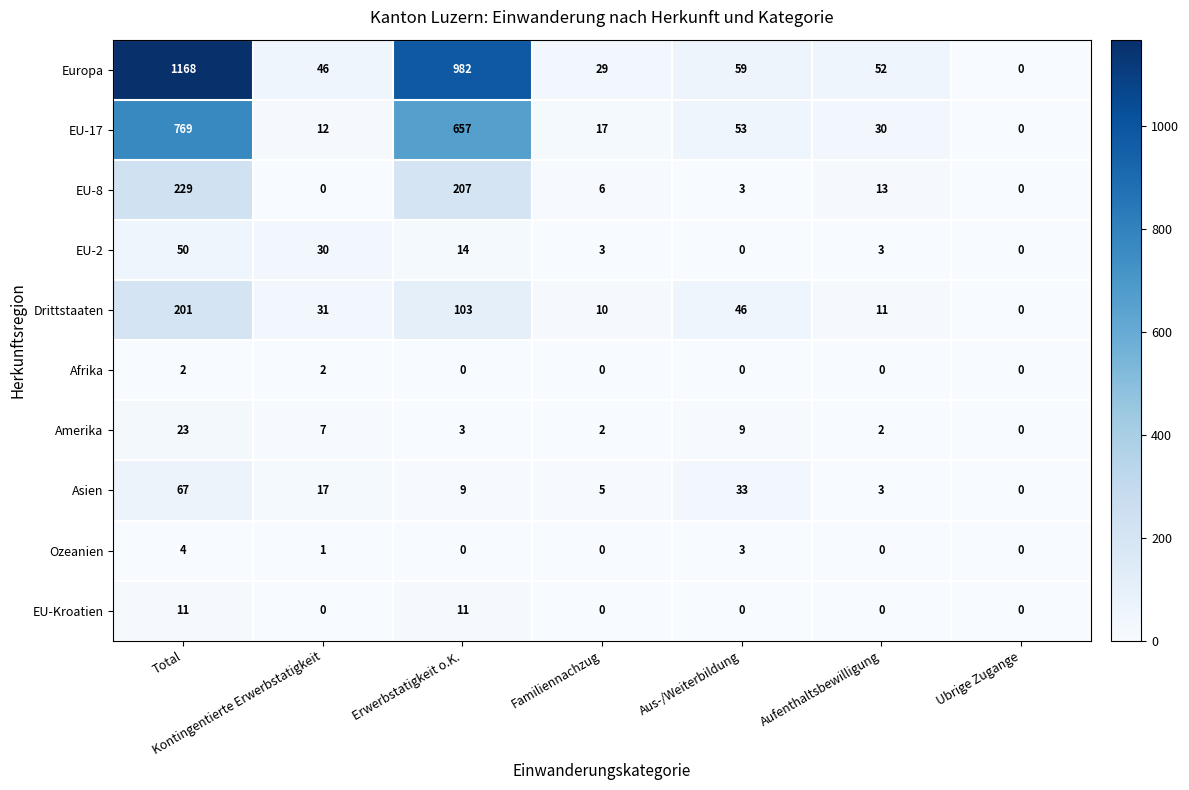

Between Erwerbstatigkeit o.K. and Ubrige Zugange, which series saw the biggest shift?

Europa